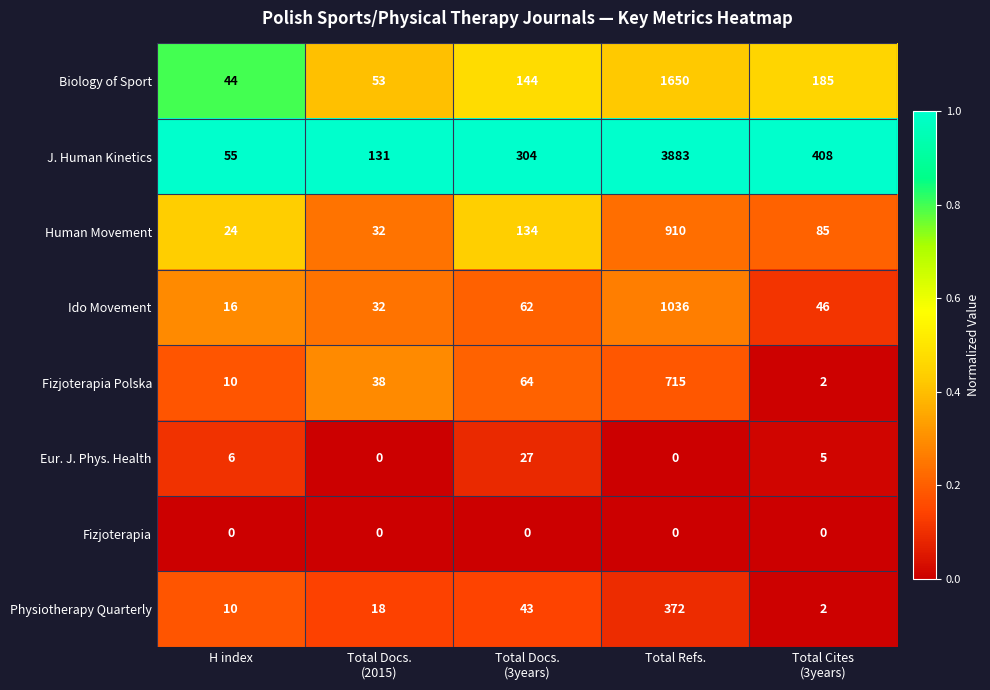

What is the spread (max minus min) of values at H index?

55